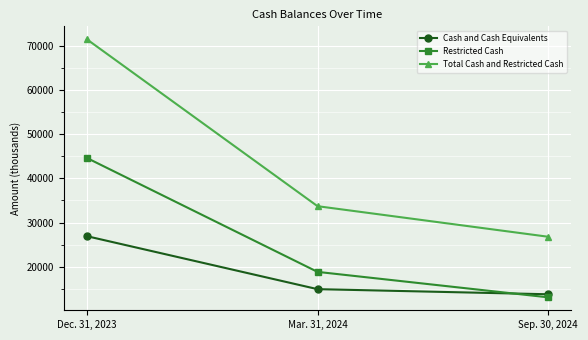

Between Dec. 31, 2023 and Mar. 31, 2024, which series saw the biggest shift?

Total Cash and Restricted Cash